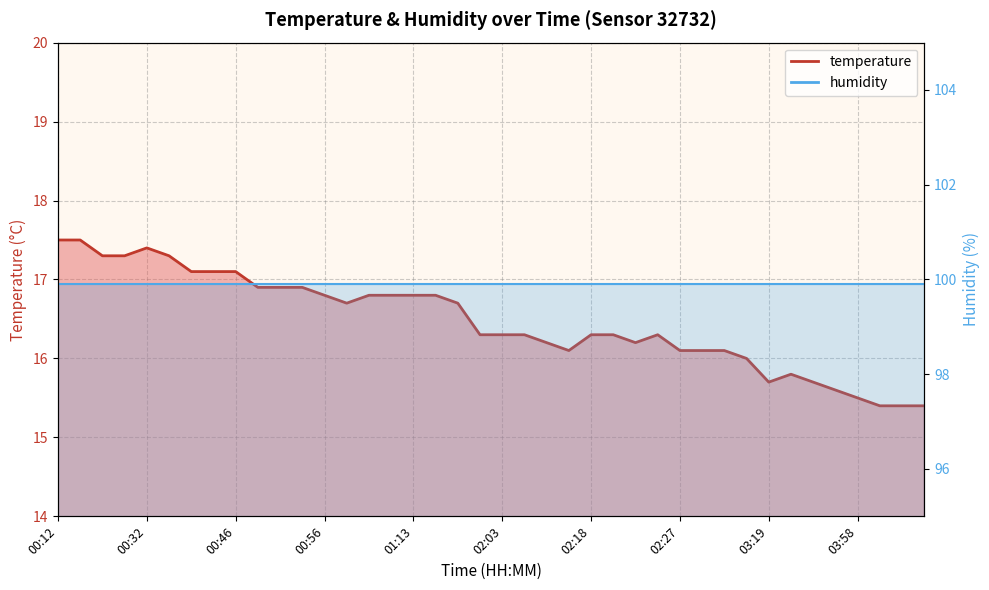

Where is the first local minimum?

01:01